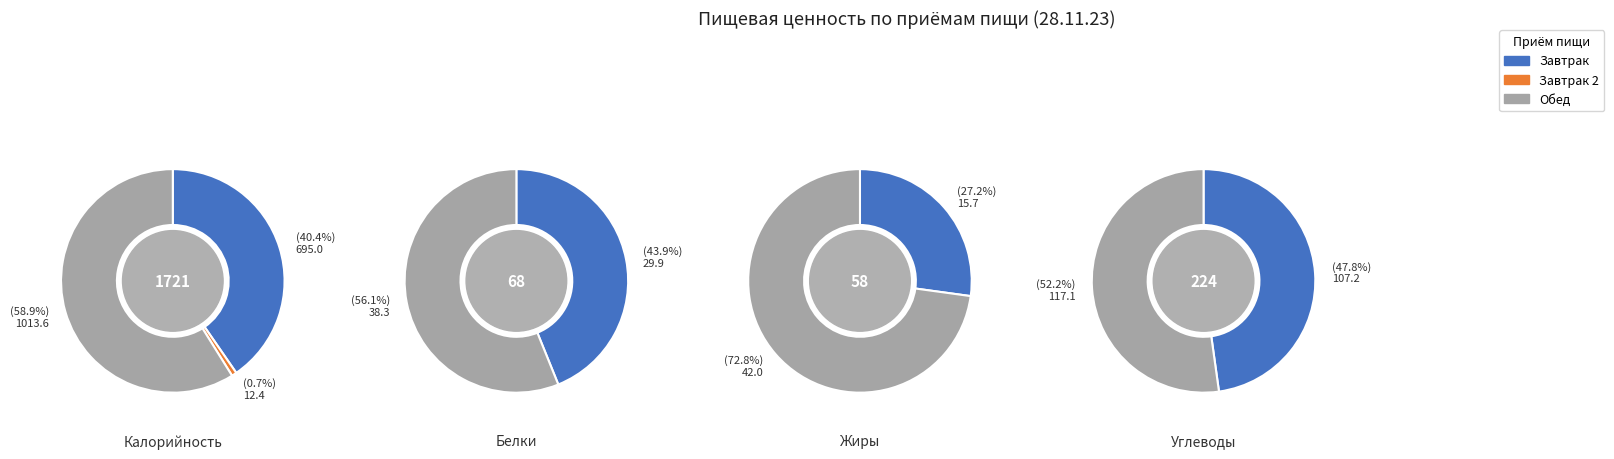

Do Завтрак and Обед together represent more than half of the pie?

Yes